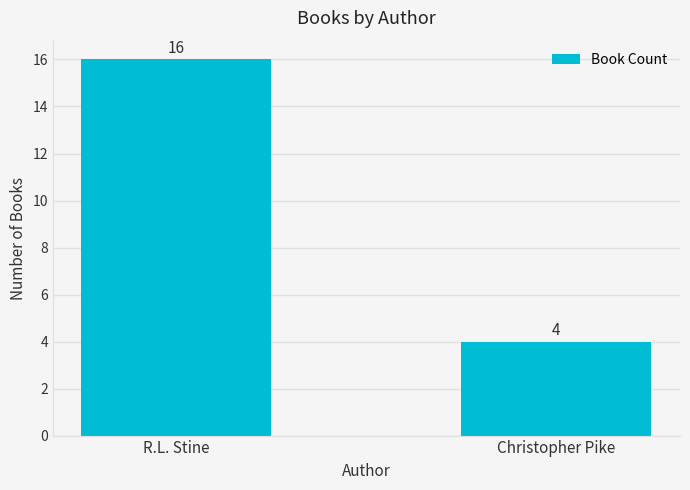

Is it true that the value at Christopher Pike is 2?

False